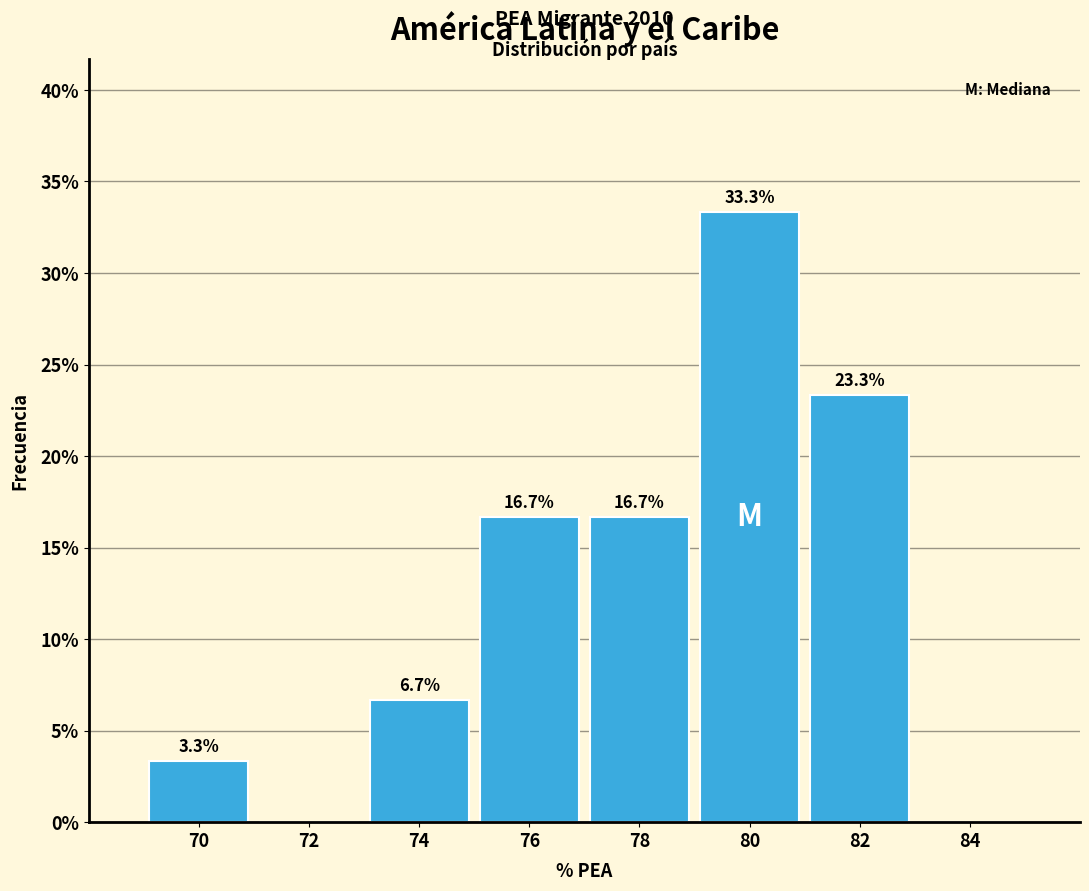

Reading right to left, extract all data points from this chart.

84=0.0	82=23.3	80=33.3	78=16.7	76=16.7	74=6.7	72=0.0	70=3.3